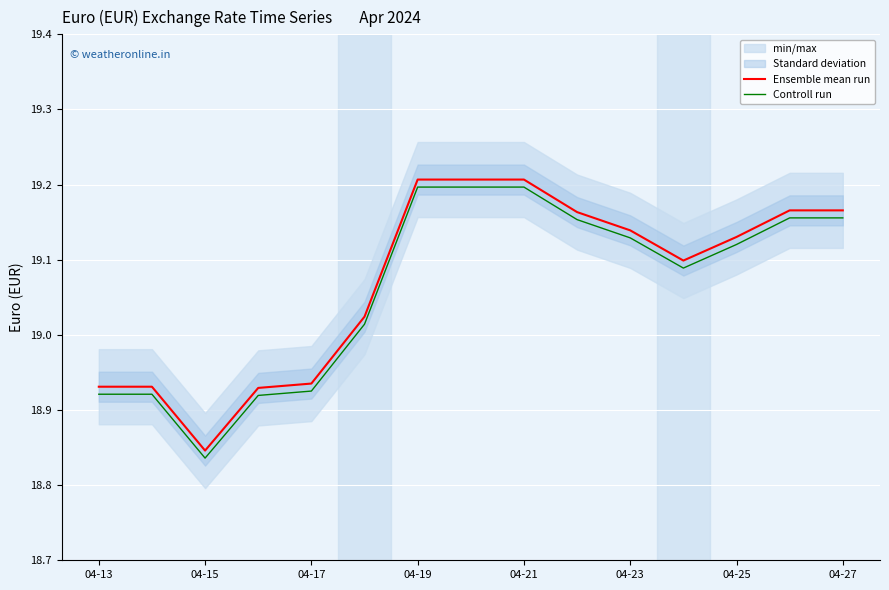

True or false: Ensemble mean run has a value of 27.4 at 9.

False